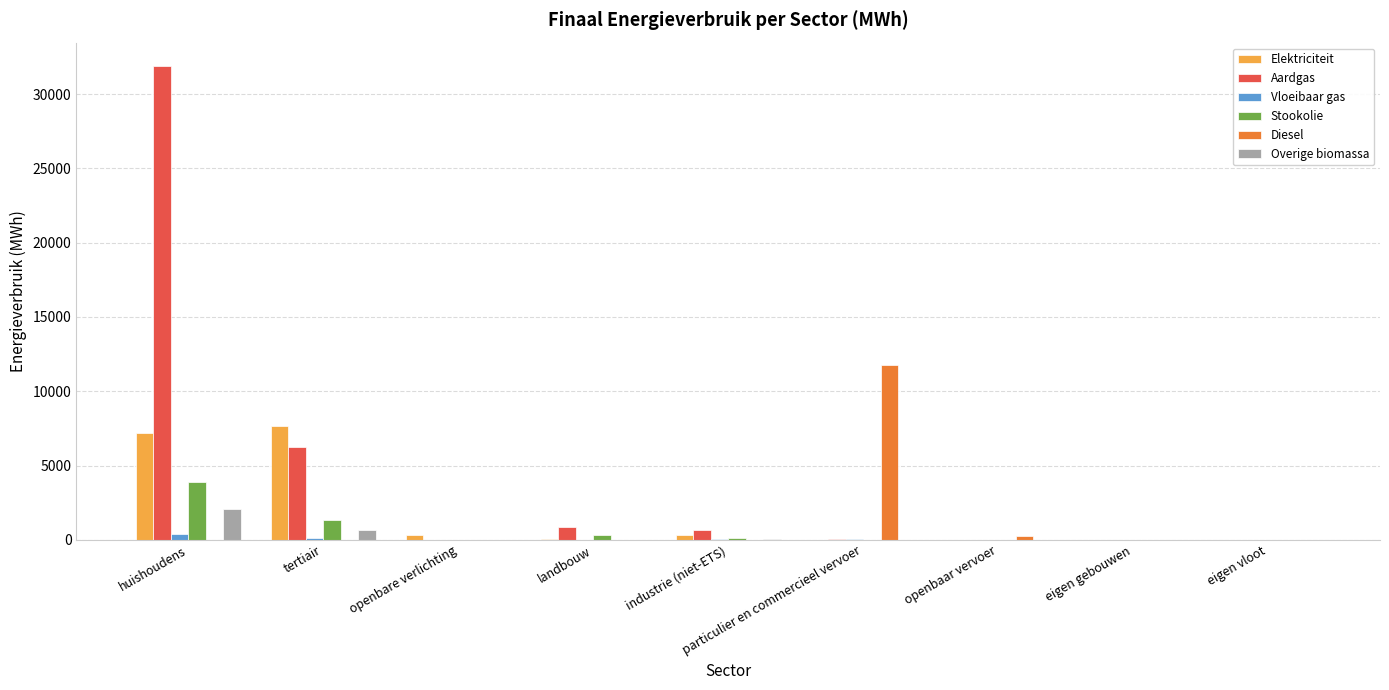

What is the greatest value displayed?

31875.6